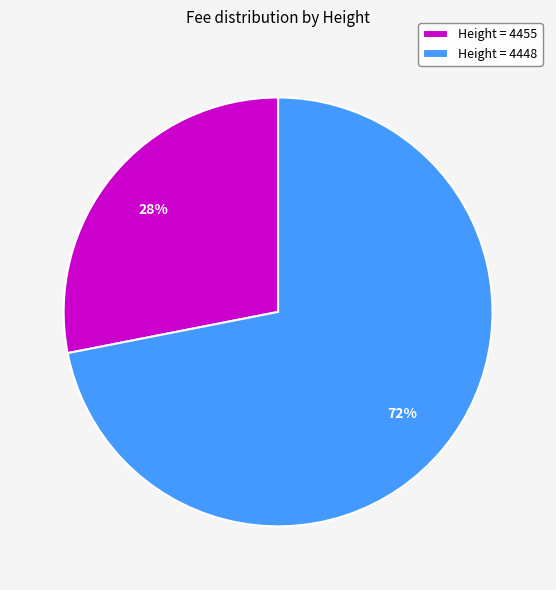

To the nearest percent, what is the difference between the largest and smallest slice percentages?

44%